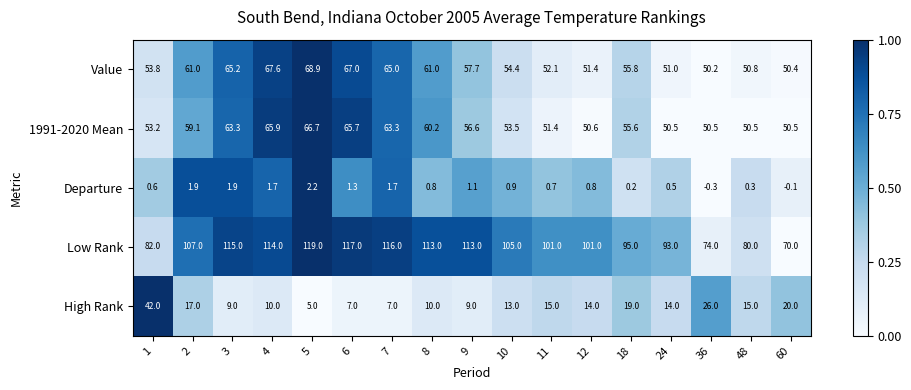

Which series has the largest total across all categories?

Low Rank